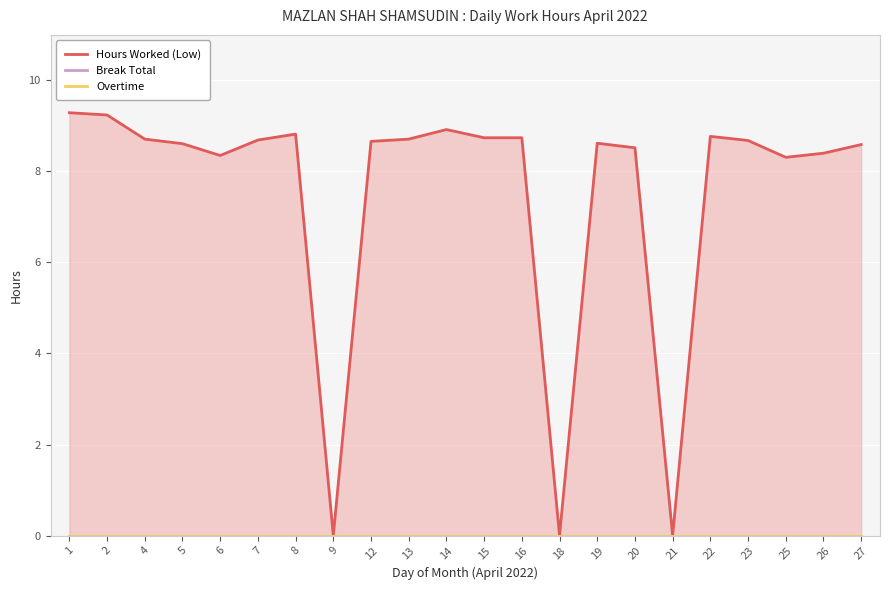

What is the difference between the highest and lowest values at 23?

8.7